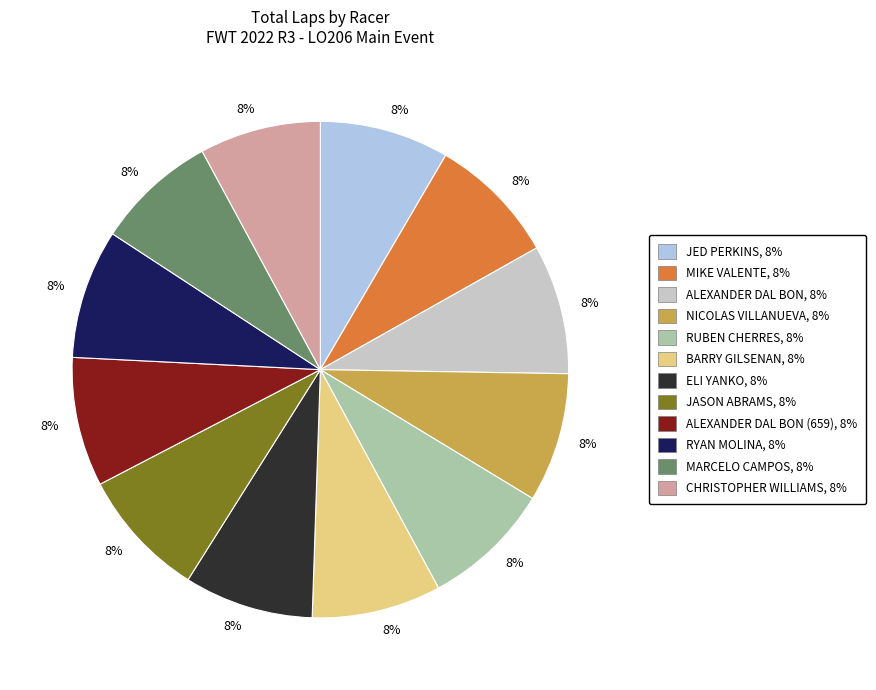

To the nearest percent, what is the average slice percentage?

8%